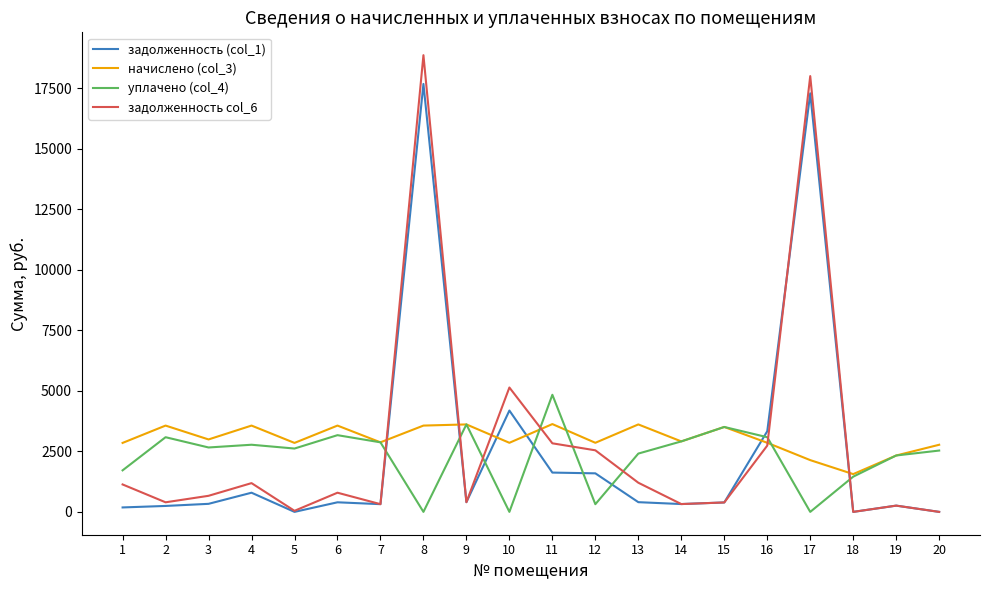

What is the greatest value displayed?

18855.6